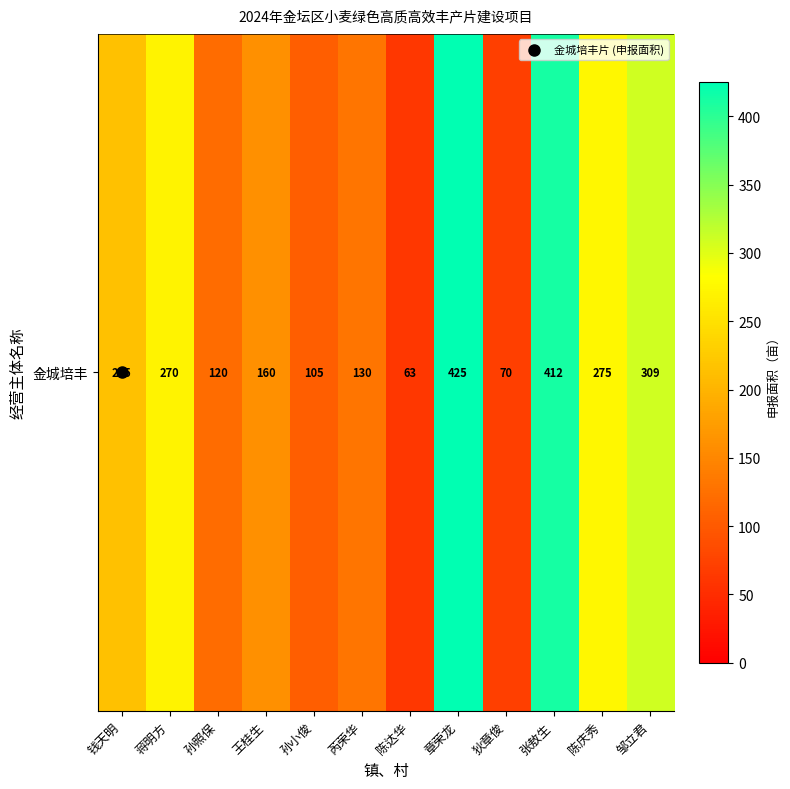

What is the difference between the values at 狄章俊 and 芮荣华?

60